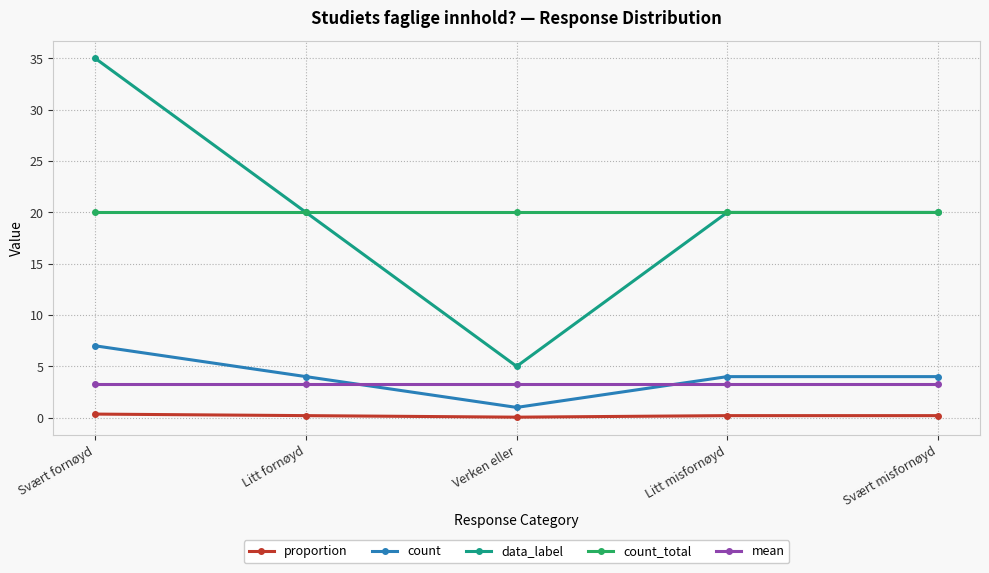

What is the lowest value of the mean series?

3.3